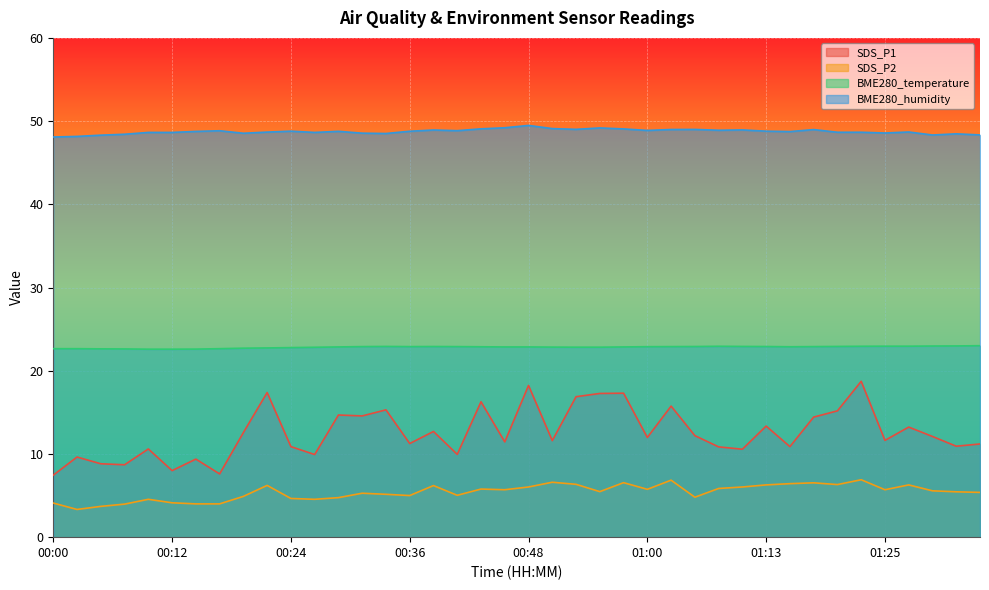

How many lines are shown in the chart?

4